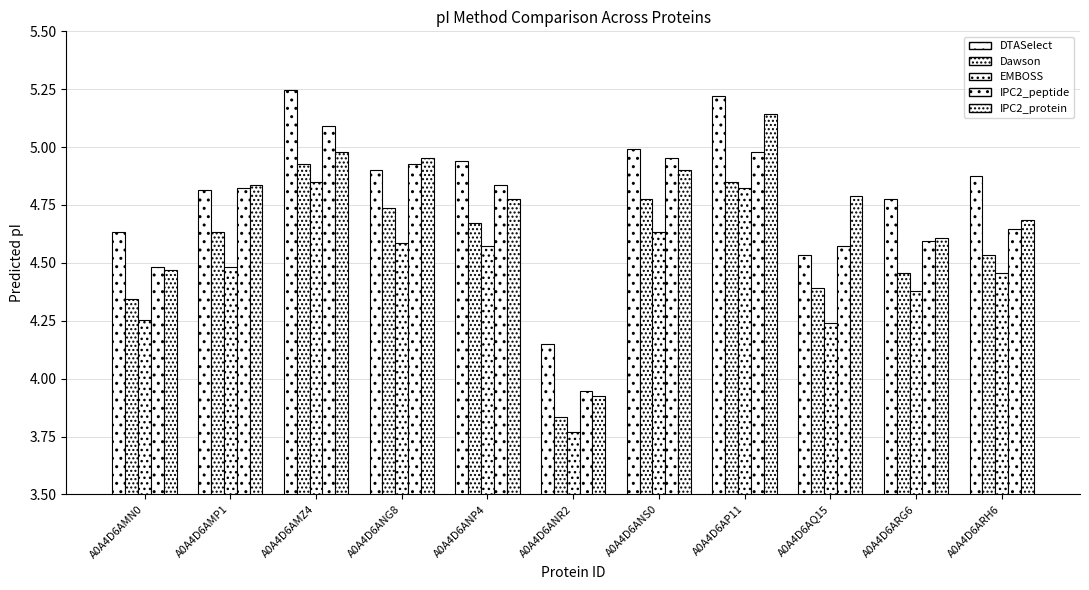

Does the chart contain stacked bars?

No